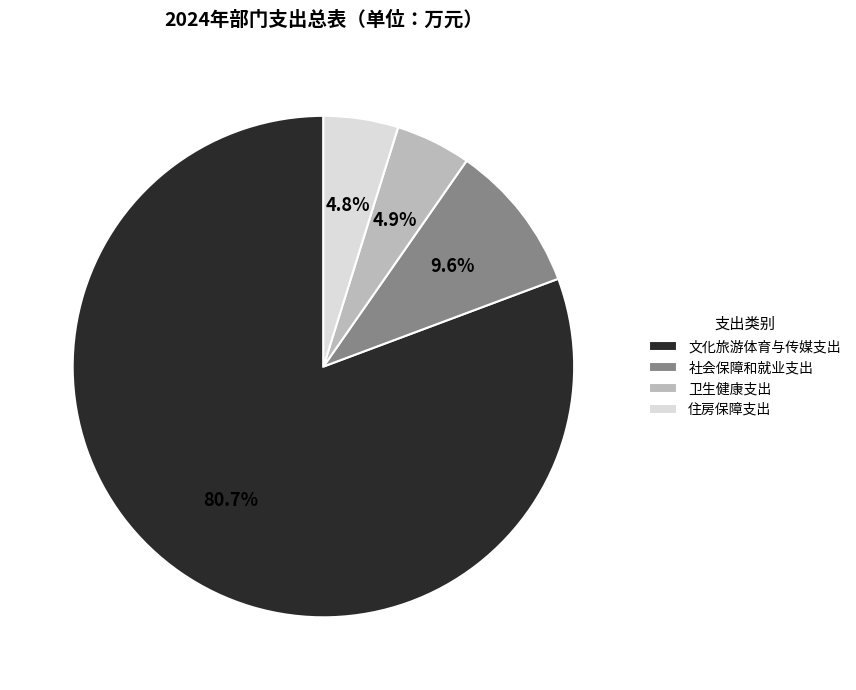

What percentage do 卫生健康支出 and 住房保障支出 together represent?

9.7%